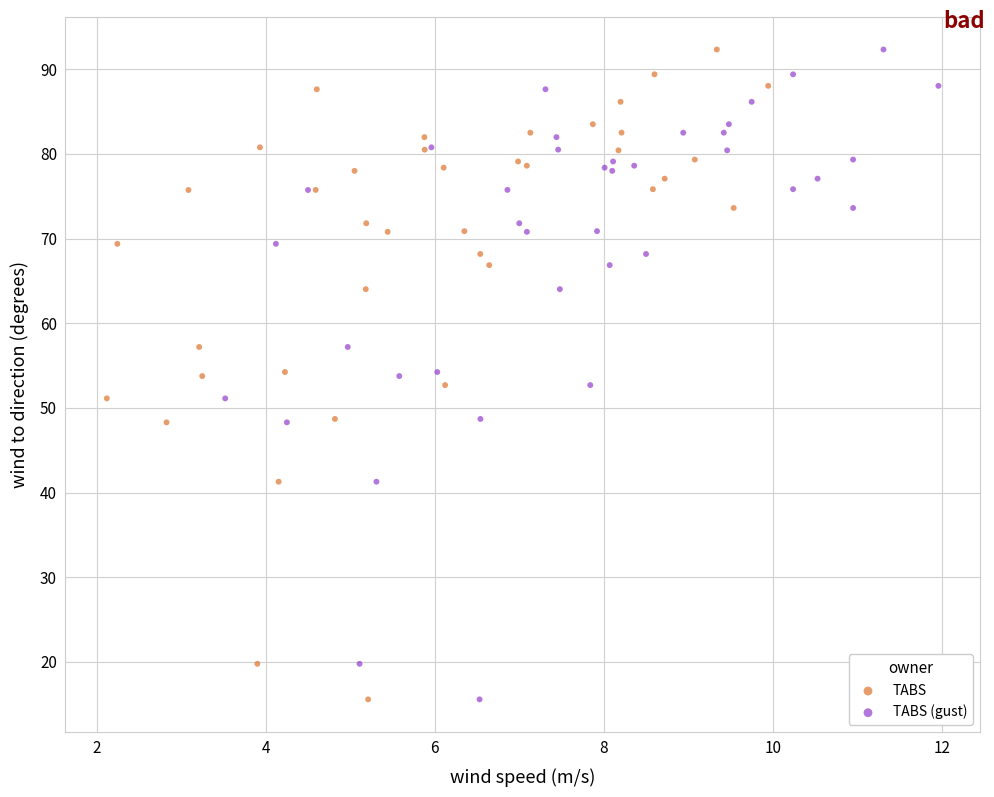

What are all the series names shown in the legend?

TABS, TABS (gust)